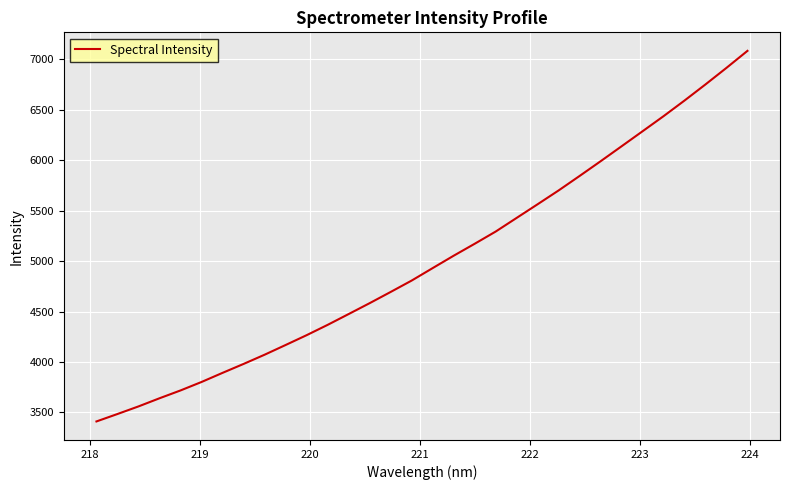

True or false: there are more than 0 points higher than both neighbors.

False